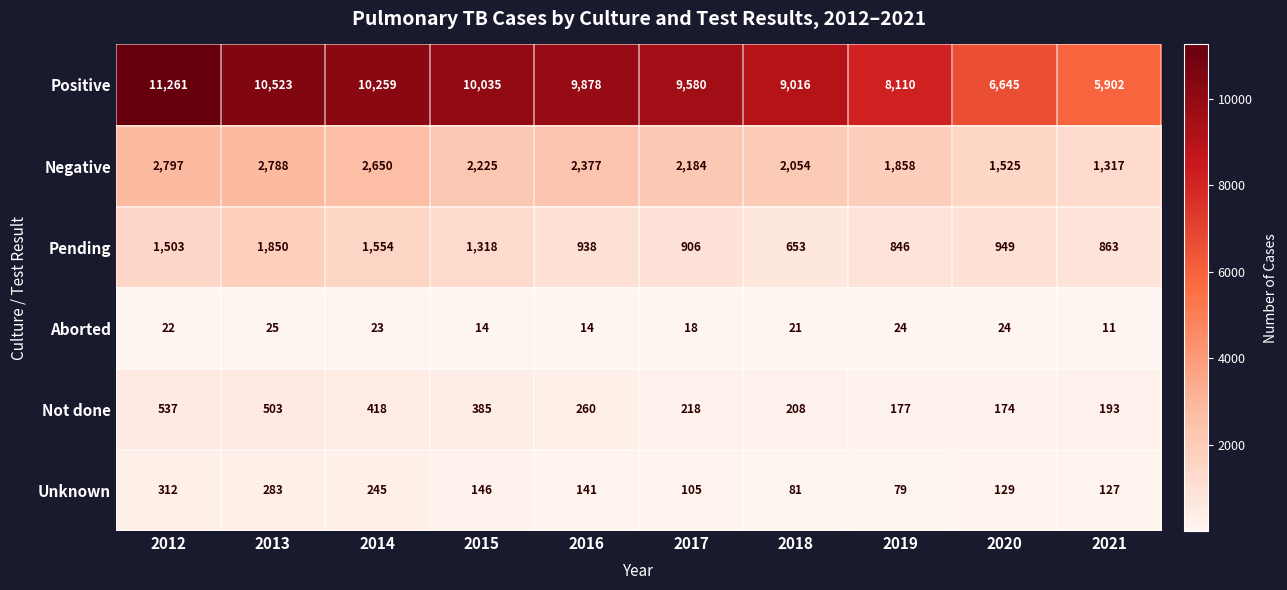

What is the difference between the second highest and minimum values in the Pending series?

901